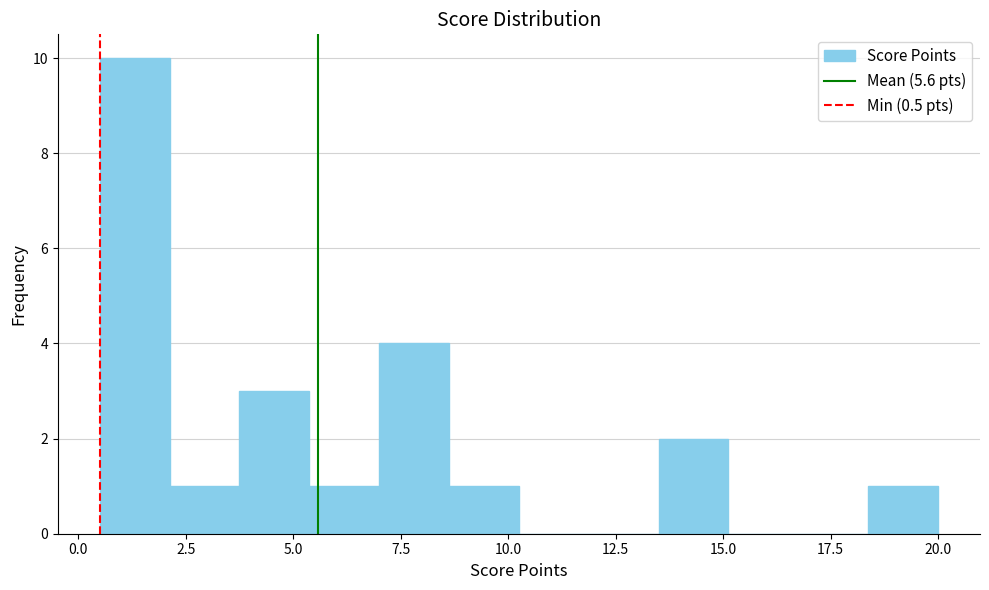

Around what value on the x-axis is the tallest bar? Give the approximate position of its centre, as read against the axis.

1.5